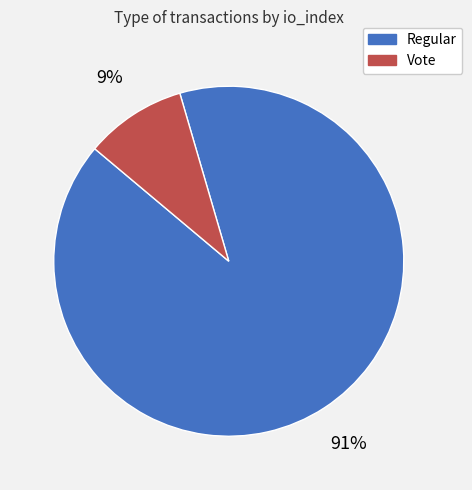

Which slice represents more than half of the pie?

Regular